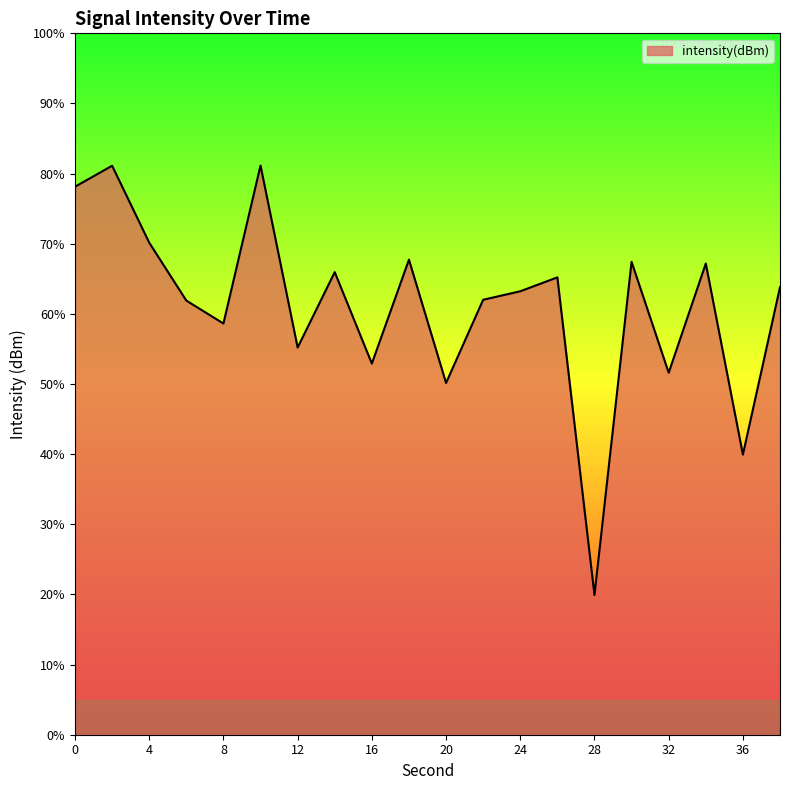

How many lines are shown in the chart?

1